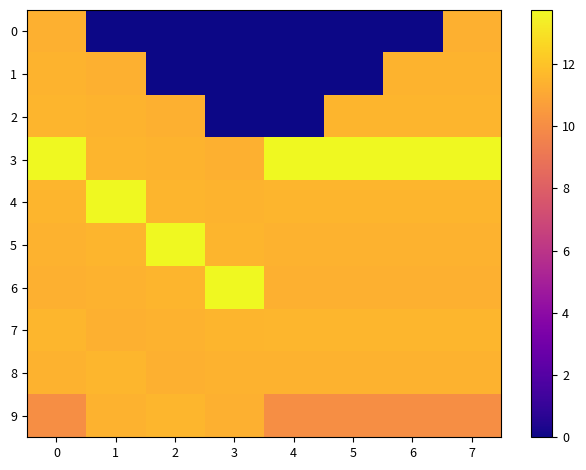

At how many categories does at least one series exceed 4?

8